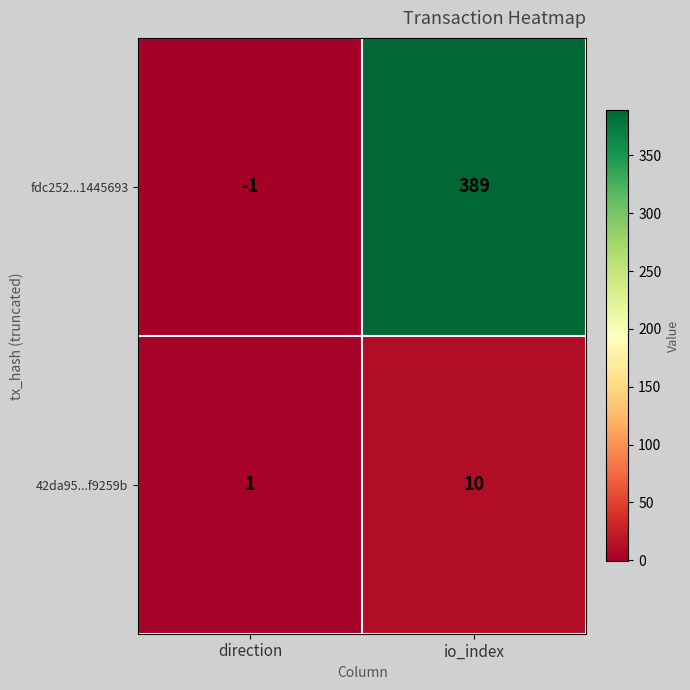

List the series in order of their overall mean, highest first.

fdc252...1445693, 42da95...f9259b